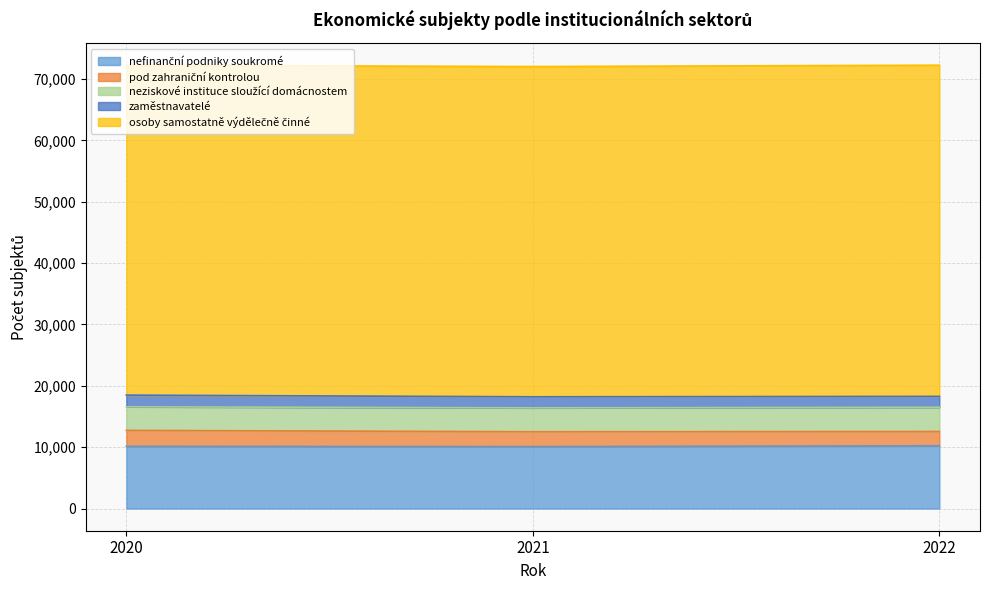

List the series in order of their peak value, highest first.

osoby samostatně výdělečně činné, nefinanční podniky soukromé, neziskové instituce sloužící domácnostem, pod zahraniční kontrolou, zaměstnavatelé